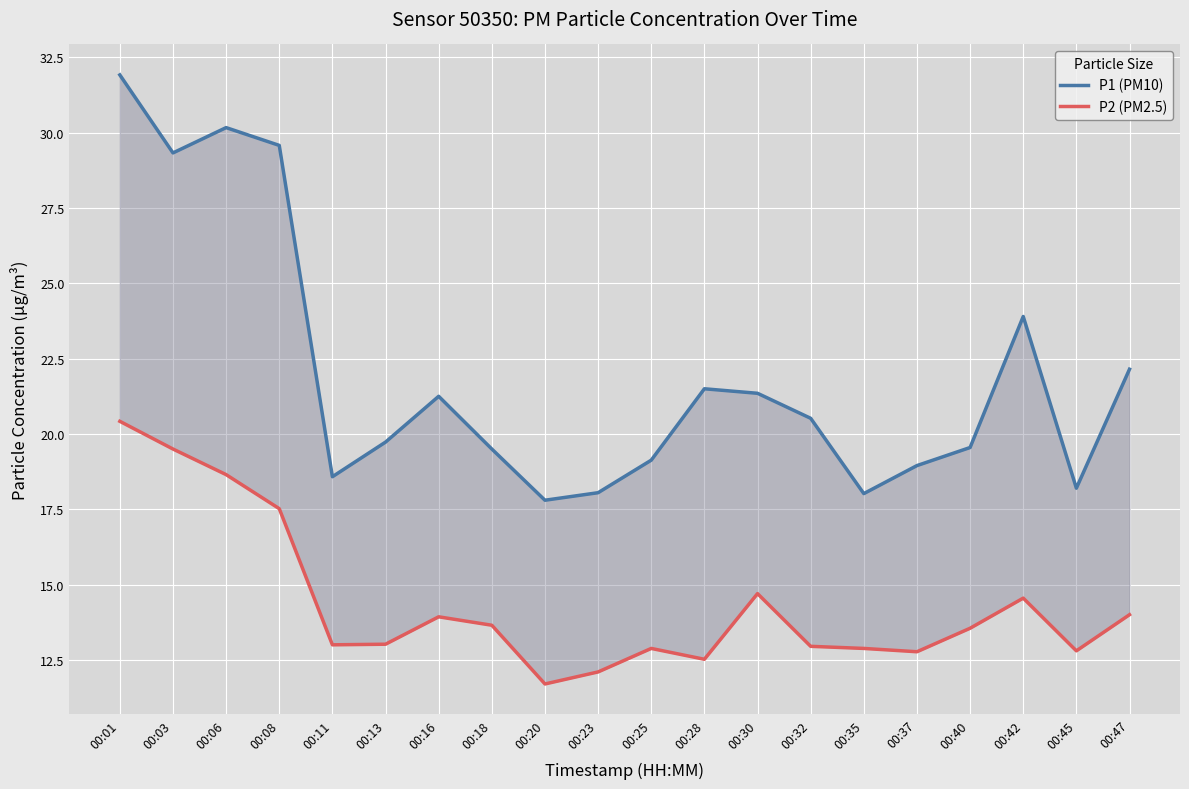

Reading left to right, transcribe all the data shown in this chart.

P1 (PM10): 00:01=31.9	00:03=29.3	00:06=30.2	00:08=29.6	00:11=18.6	00:13=19.7	00:16=21.2	00:18=19.5	00:20=17.8	00:23=18.1	00:25=19.1	00:28=21.5	00:30=21.4	00:32=20.5	00:35=18.0	00:37=18.9	00:40=19.6	00:42=23.9	00:45=18.2	00:47=22.1
P2 (PM2.5): 00:01=20.4	00:03=19.5	00:06=18.6	00:08=17.5	00:11=13.0	00:13=13.0	00:16=13.9	00:18=13.7	00:20=11.7	00:23=12.1	00:25=12.9	00:28=12.5	00:30=14.7	00:32=12.9	00:35=12.9	00:37=12.8	00:40=13.6	00:42=14.6	00:45=12.8	00:47=14.0